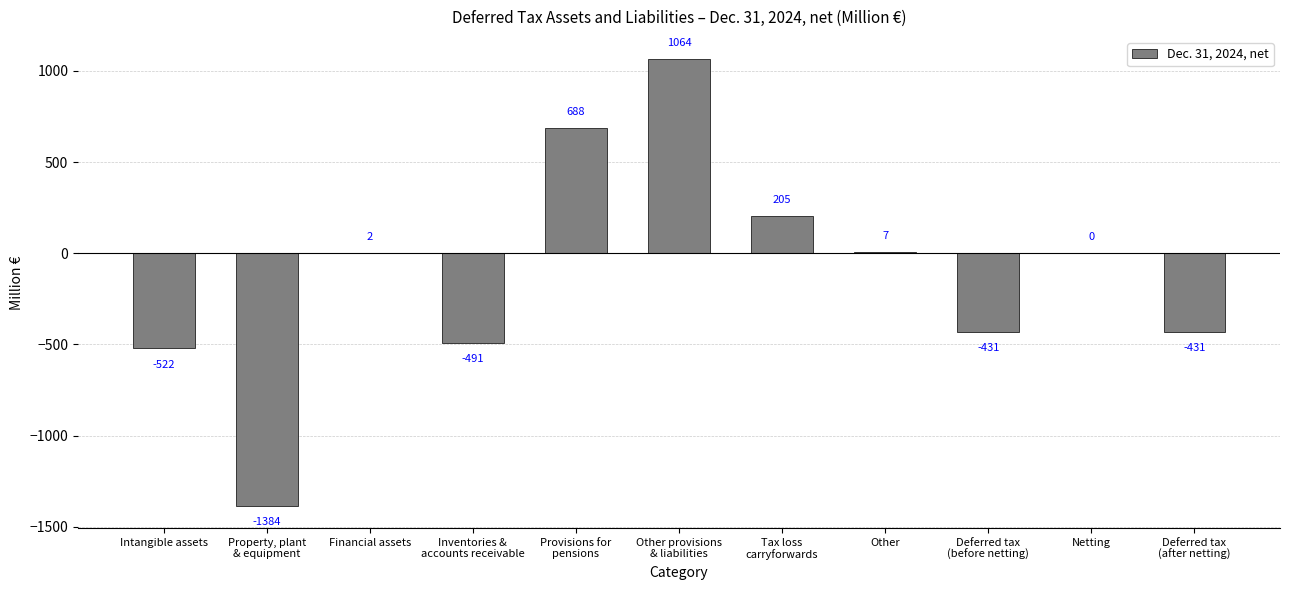

What is the sum of all values?

-1293